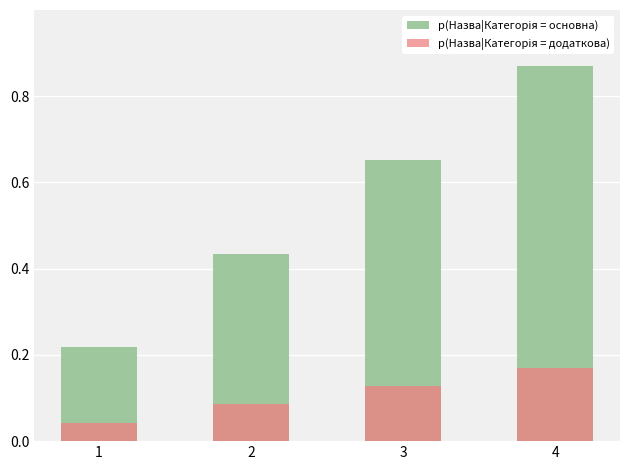

What is the maximum value shown in the chart?

0.9